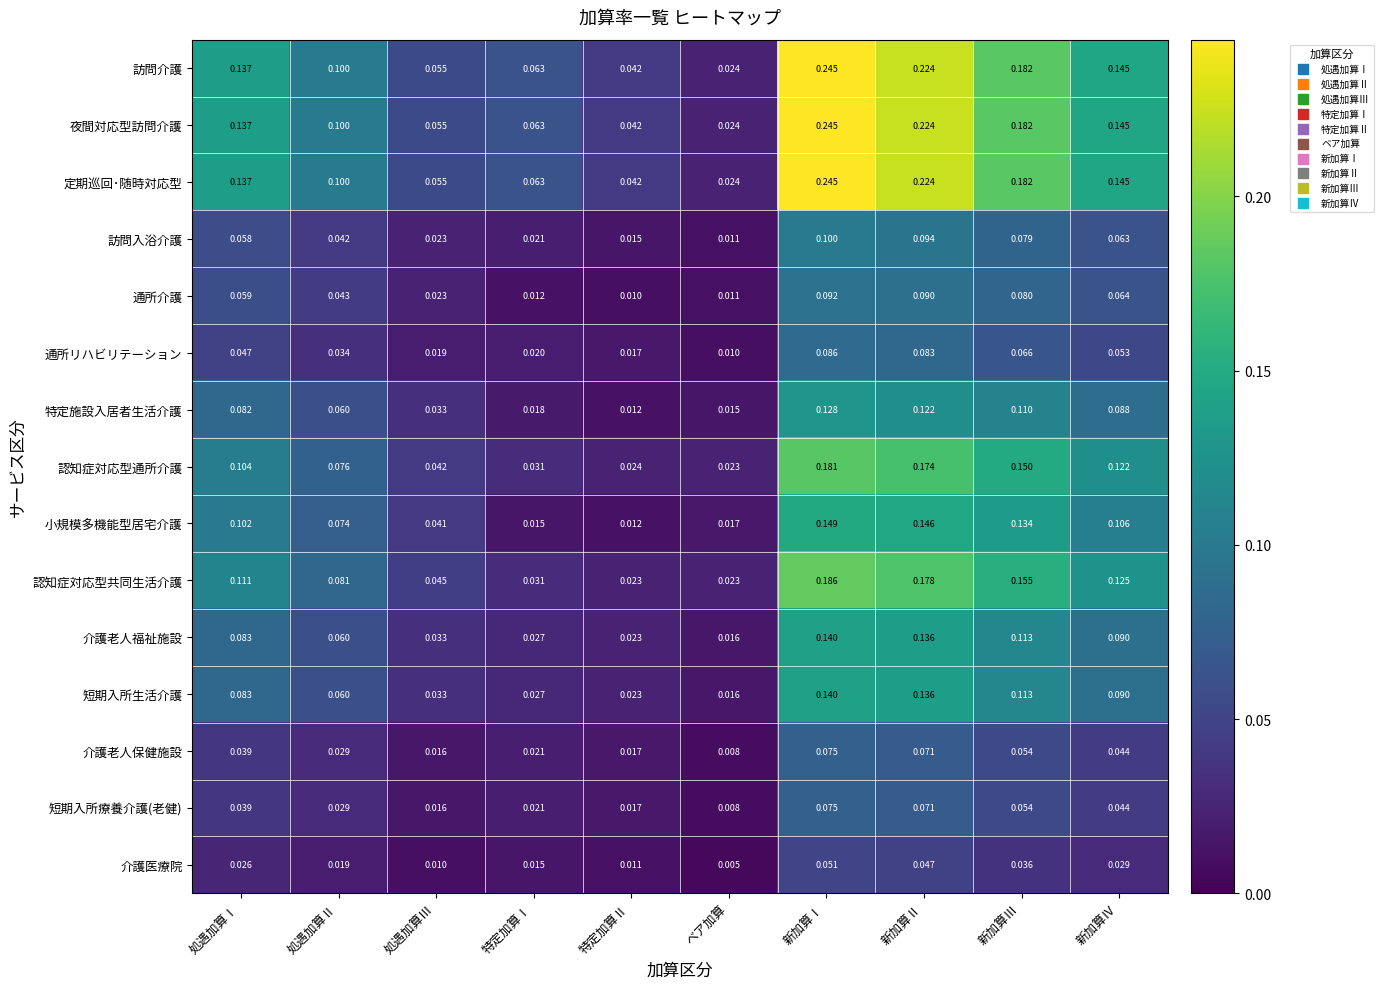

Where is 介護老人福祉施設 nearest to the value 0?

ベア加算